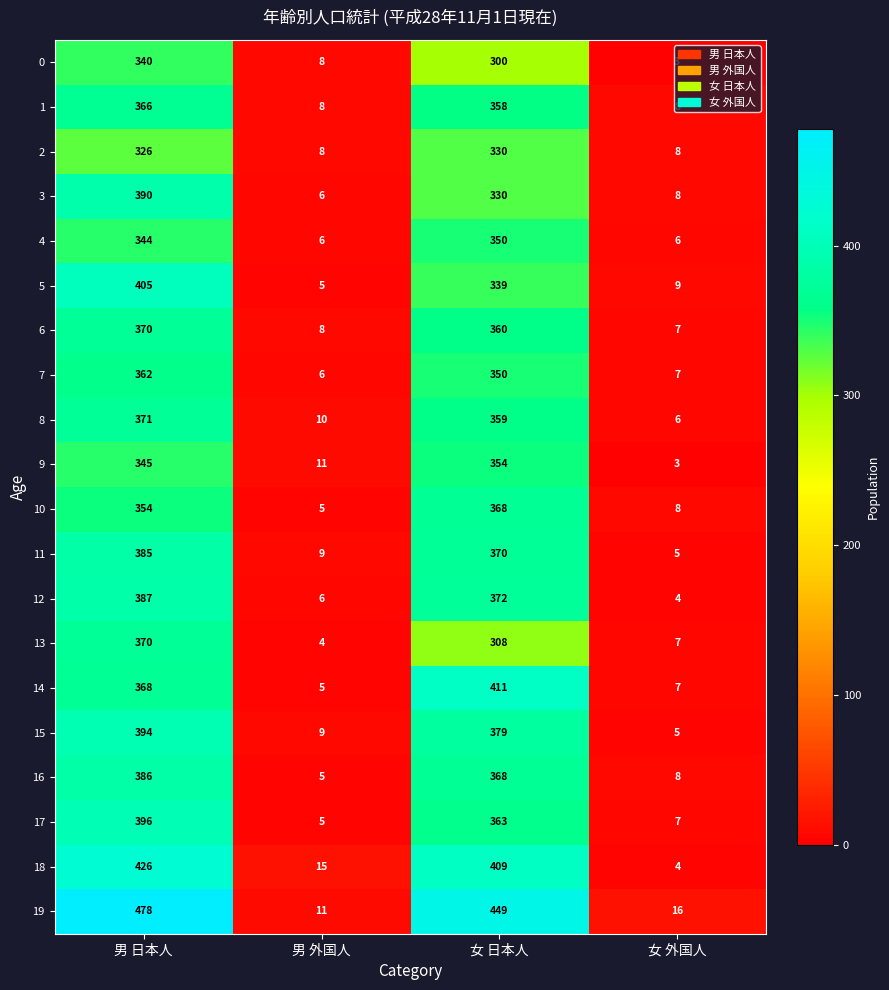

How many data points does each series have?

4